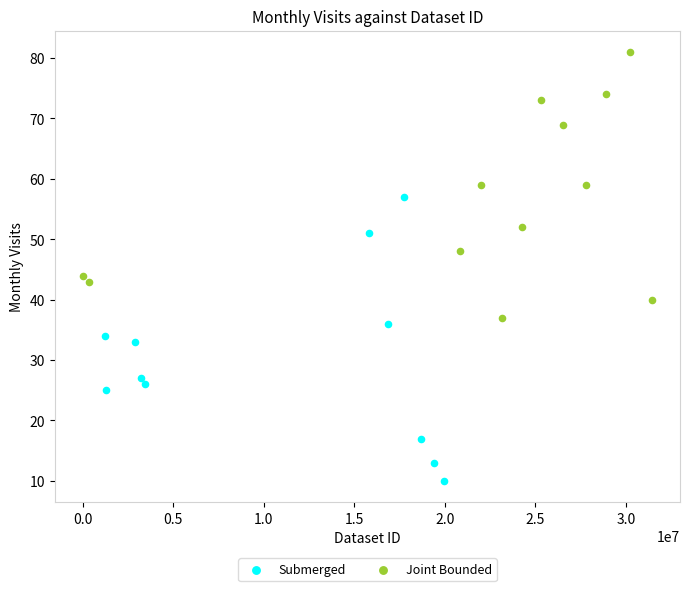

Which series reaches the minimum Y coordinate?

Submerged